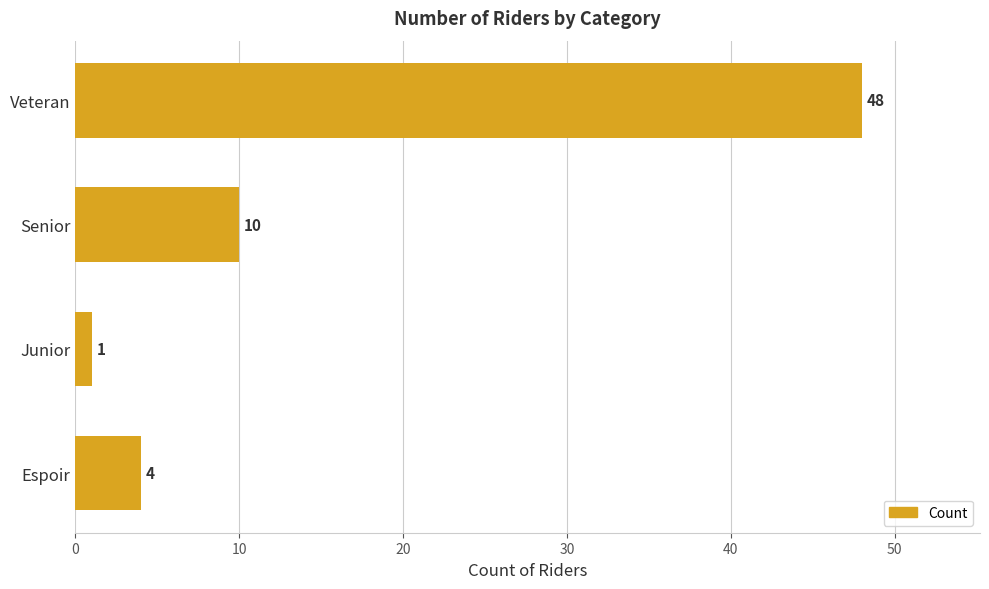

List the labels in order of value, largest first.

Veteran, Senior, Espoir, Junior